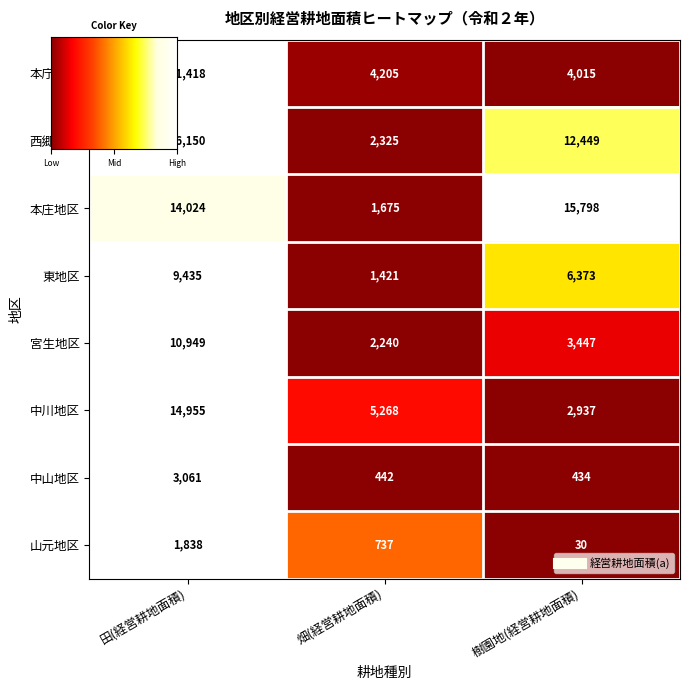

True or false: 中山地区 has a value of 0.0 at 畑(経営耕地面積).

False